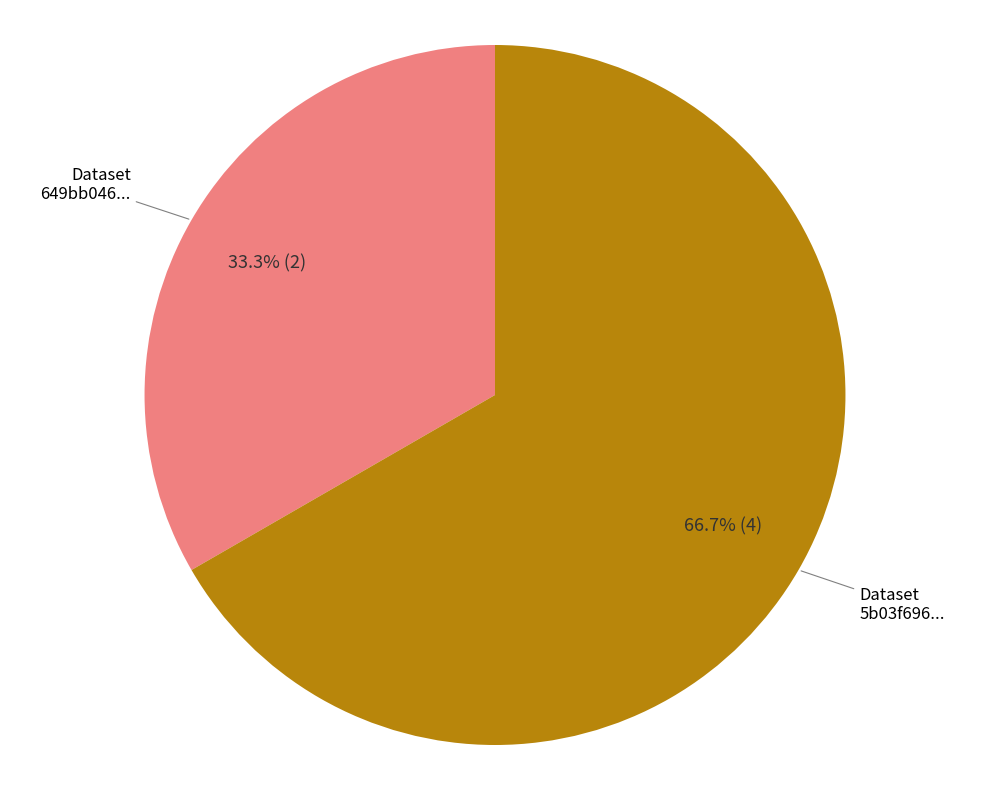

Does any single category account for the majority?

Yes